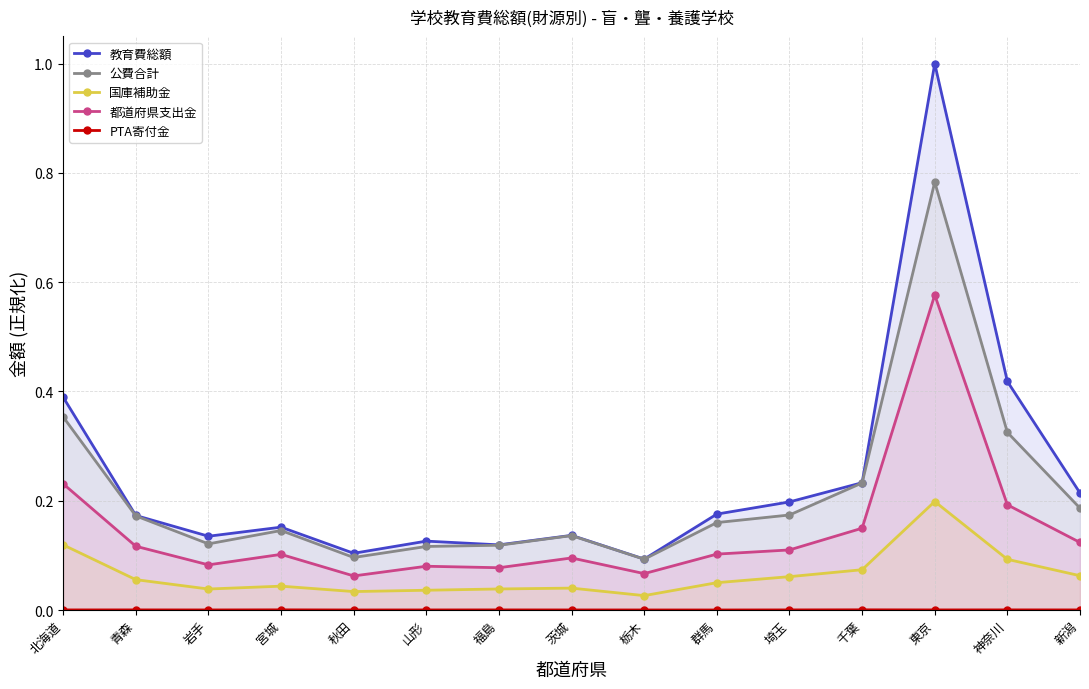

At which category does the chart reach its peak across all series?

東京